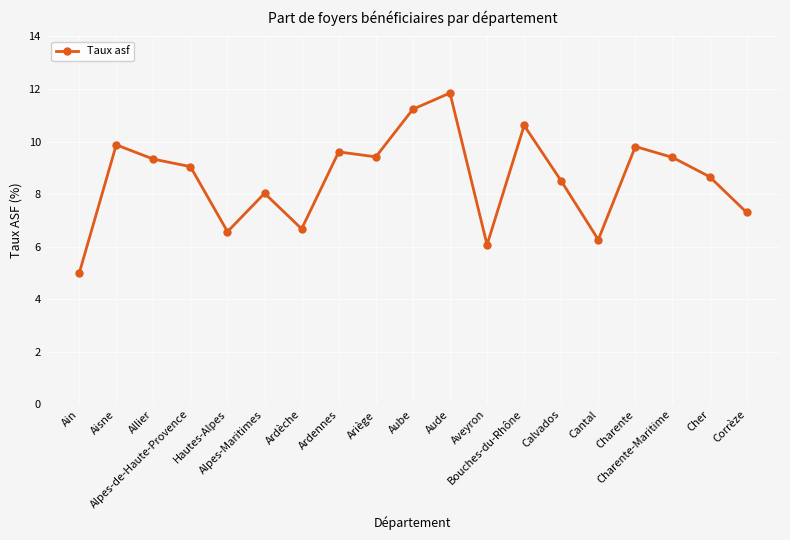

At which label is the value closest to 8?

Alpes-Maritimes